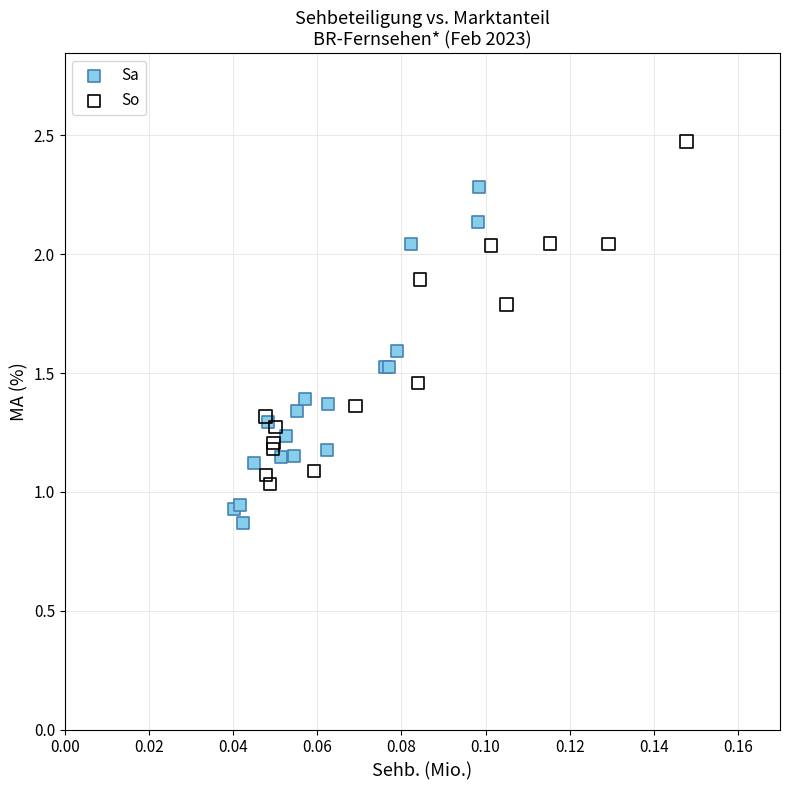

Which series has the widest spread of Y values?

So